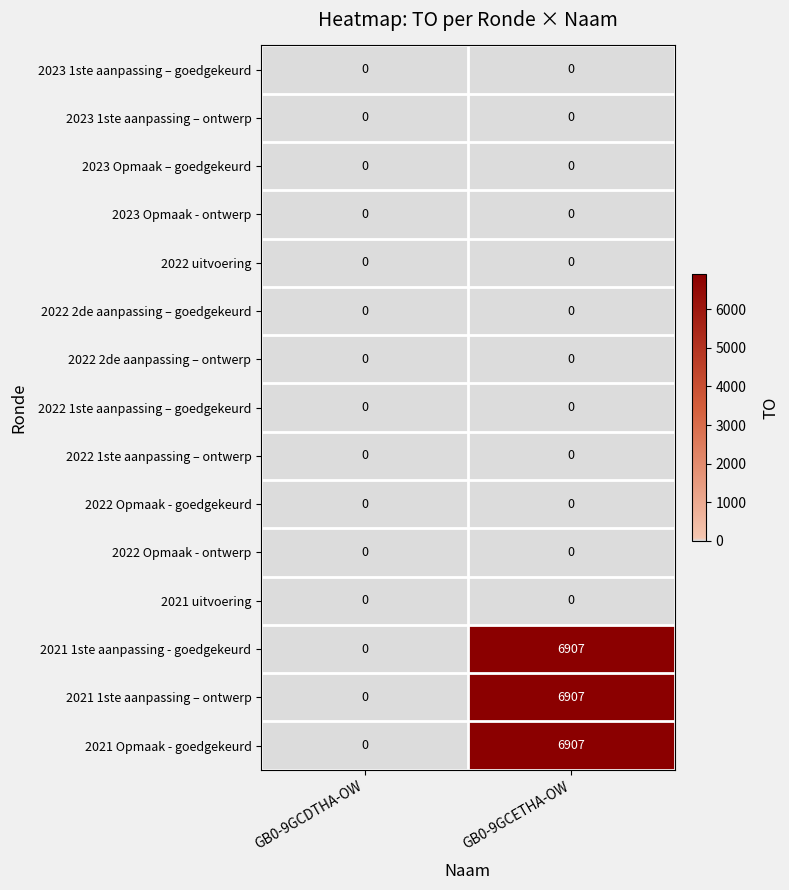

Where is 2021 1ste aanpassing - goedgekeurd nearest to the value 3453?

GB0-9GCDTHA-OW